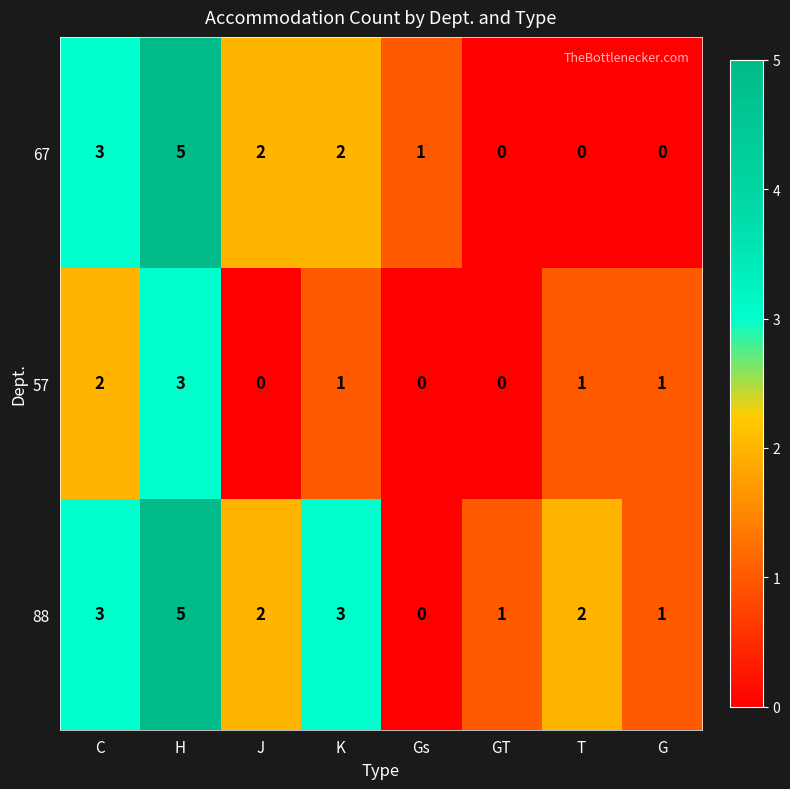

At which label does 57 first exceed 1?

C